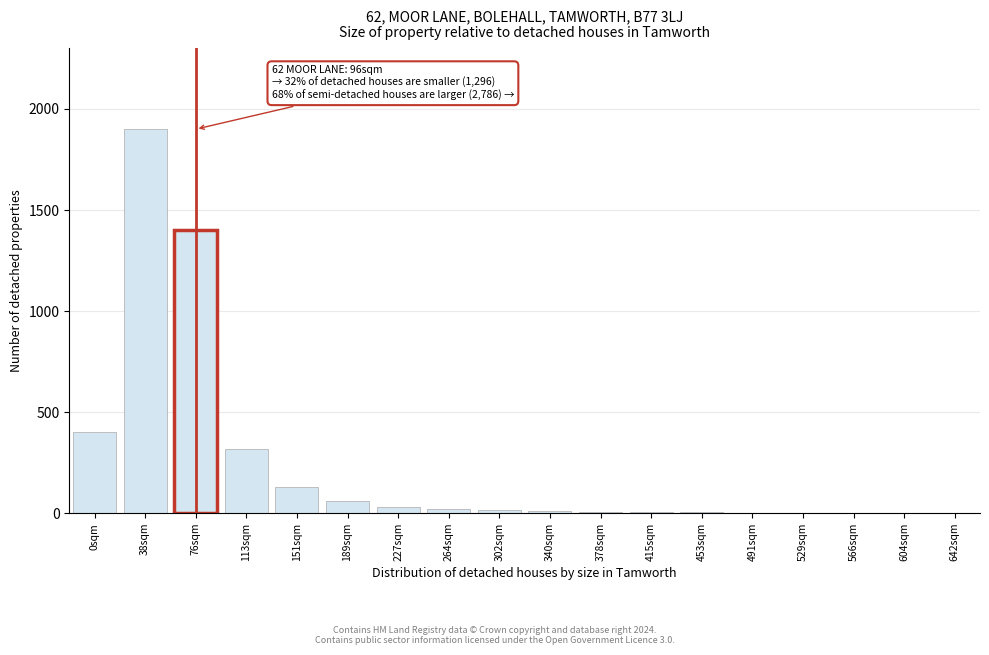

Is it true that the value at 76sqm is 2180?

False